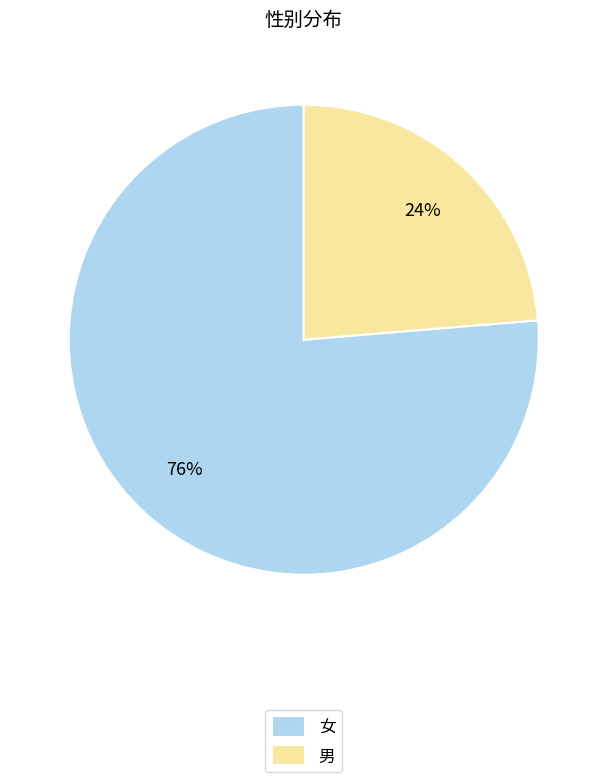

Count the number of slices in the pie.

2